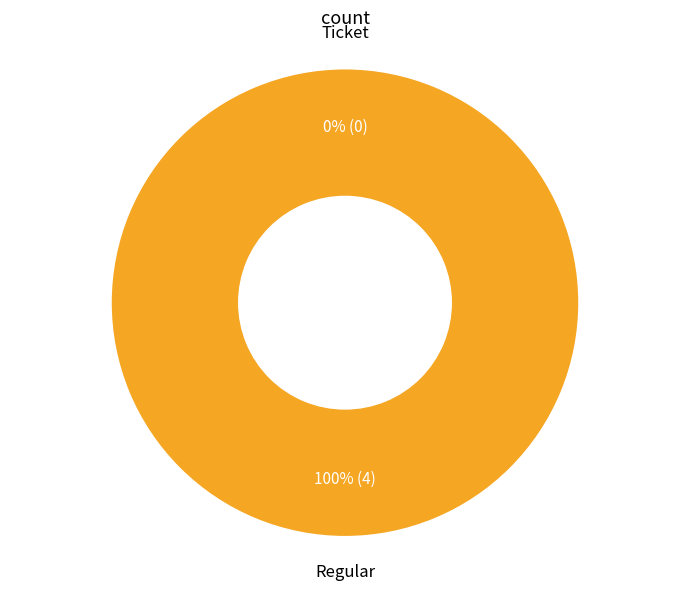

Which category has the biggest portion of the pie?

Regular (io_index=4)